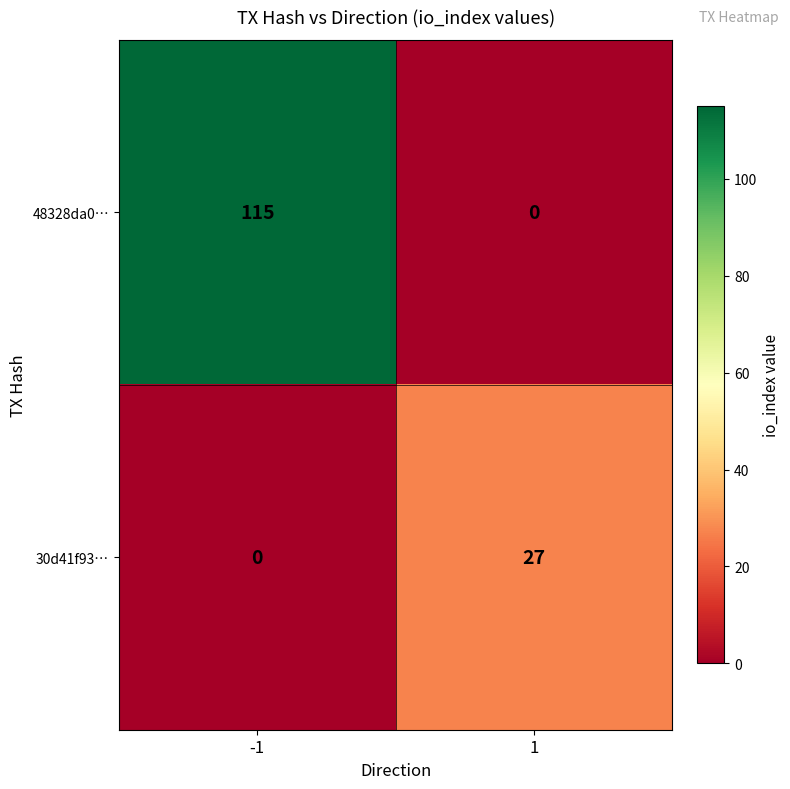

Reading right to left, what are all the values shown in this chart?

48328da0…: 1=0	-1=115
30d41f93…: 1=27	-1=0